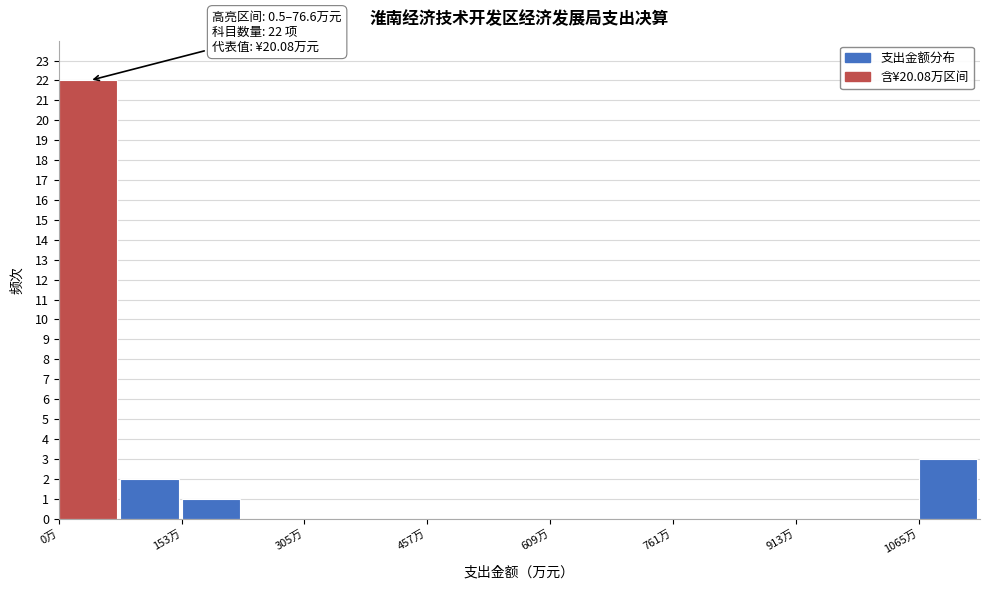

Read against the x-axis, roughly where is the centre of the tallest bar?

40